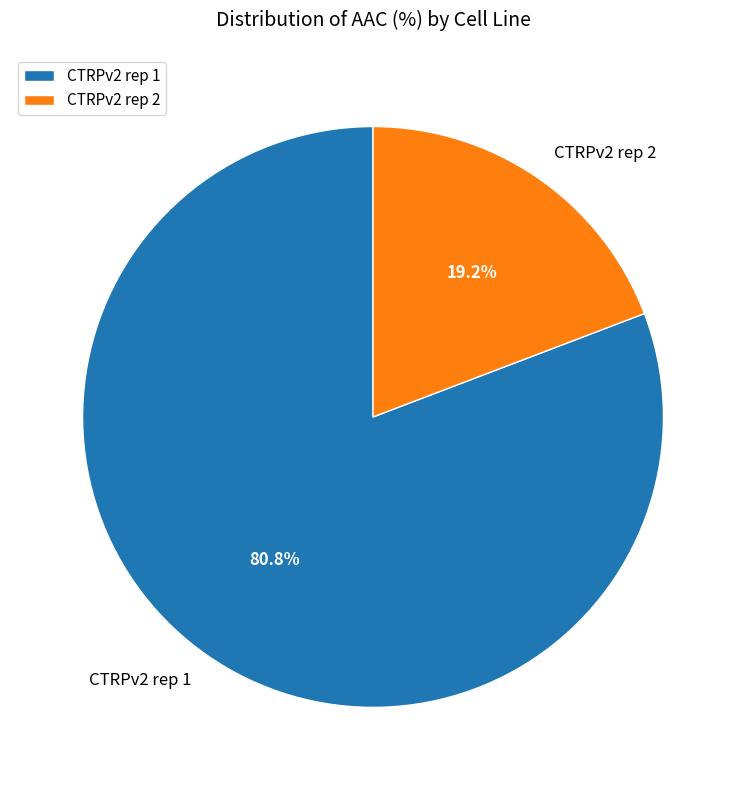

Between CTRPv2 rep 1 and CTRPv2 rep 2, which is larger?

CTRPv2 rep 1